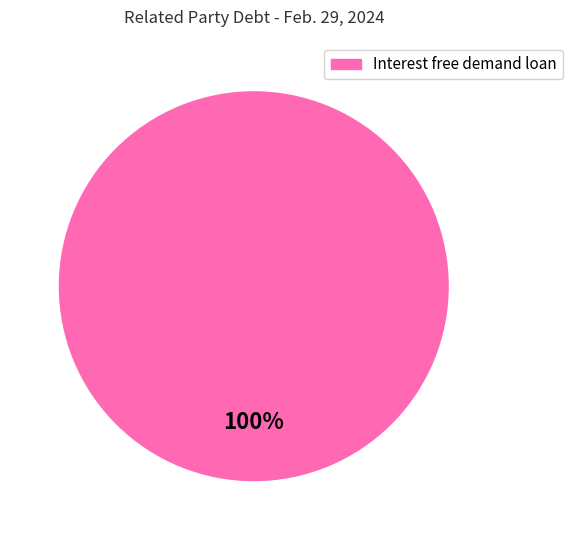

Is there a majority slice in this chart?

Yes